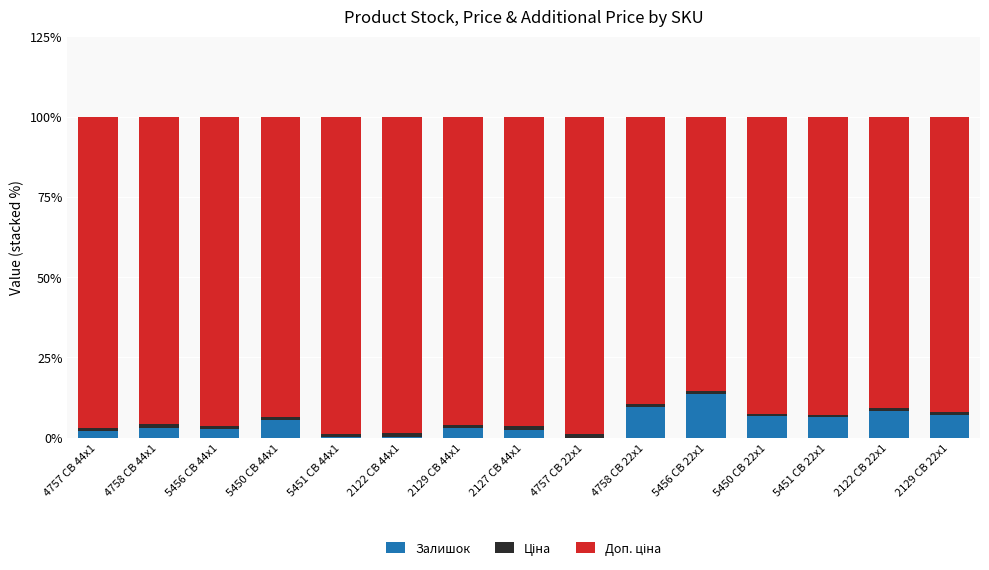

What is the maximum value for Залишок?

13.6